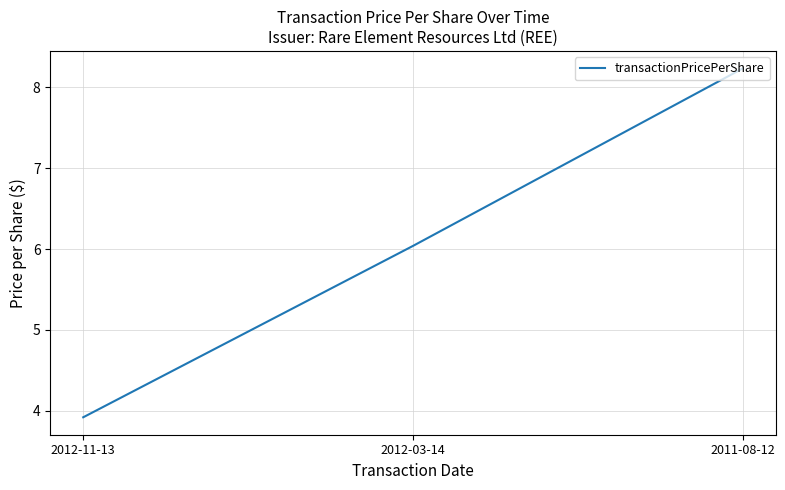

What is the difference between the maximum and minimum values?

4.3